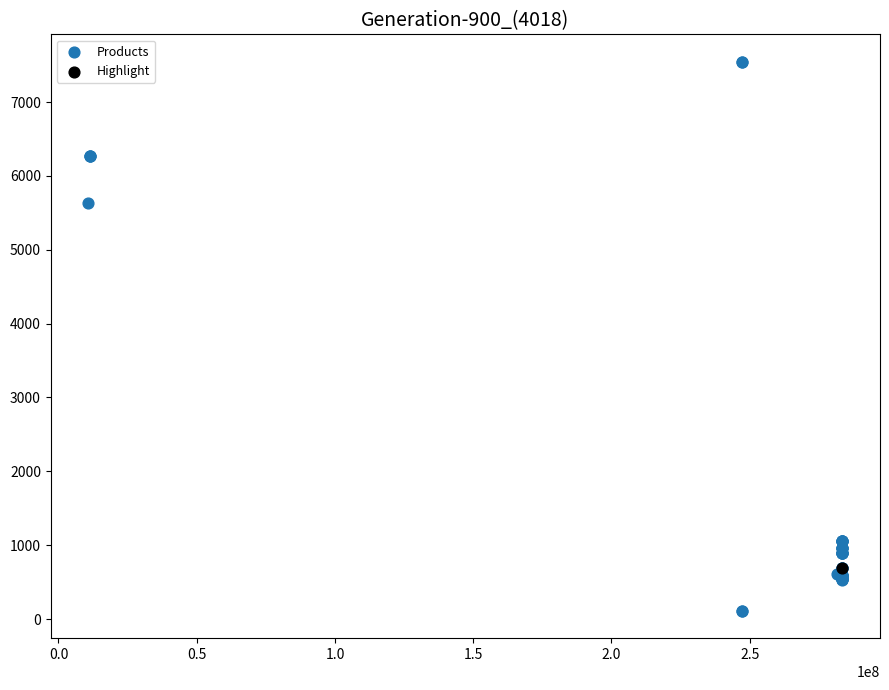

What are all the series names shown in the legend?

Products, Highlight